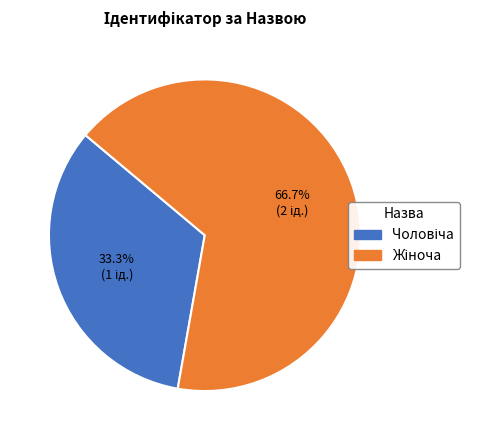

Does any single category account for the majority?

Yes